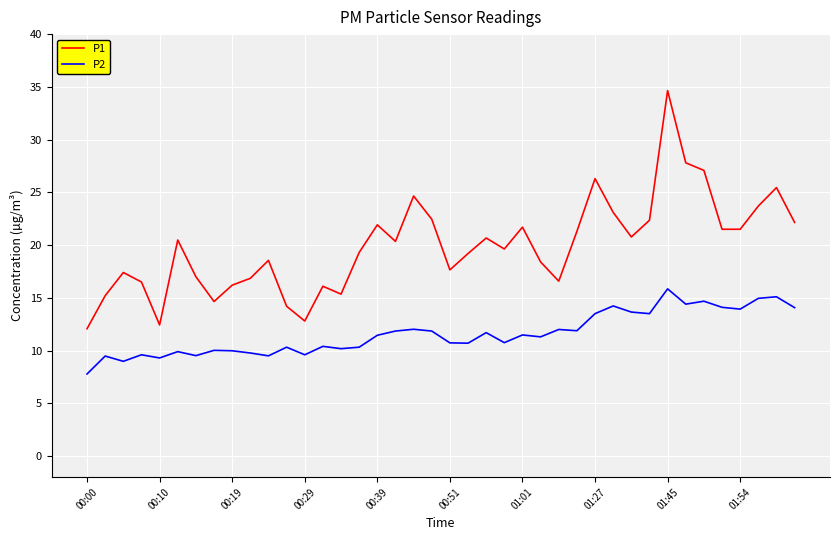

What is the lowest value of the P2 series?

7.8